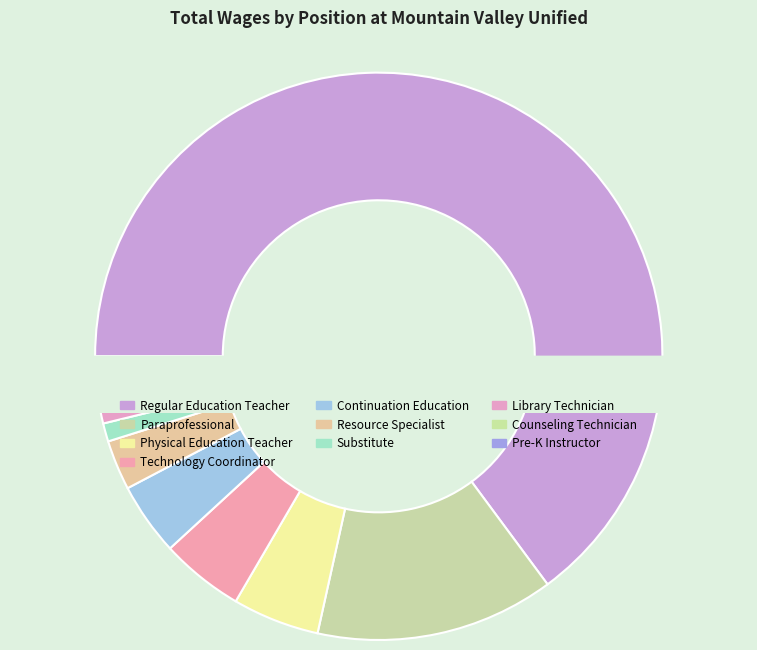

Which has a higher value, Technology Coordinator or Library Technician?

Technology Coordinator